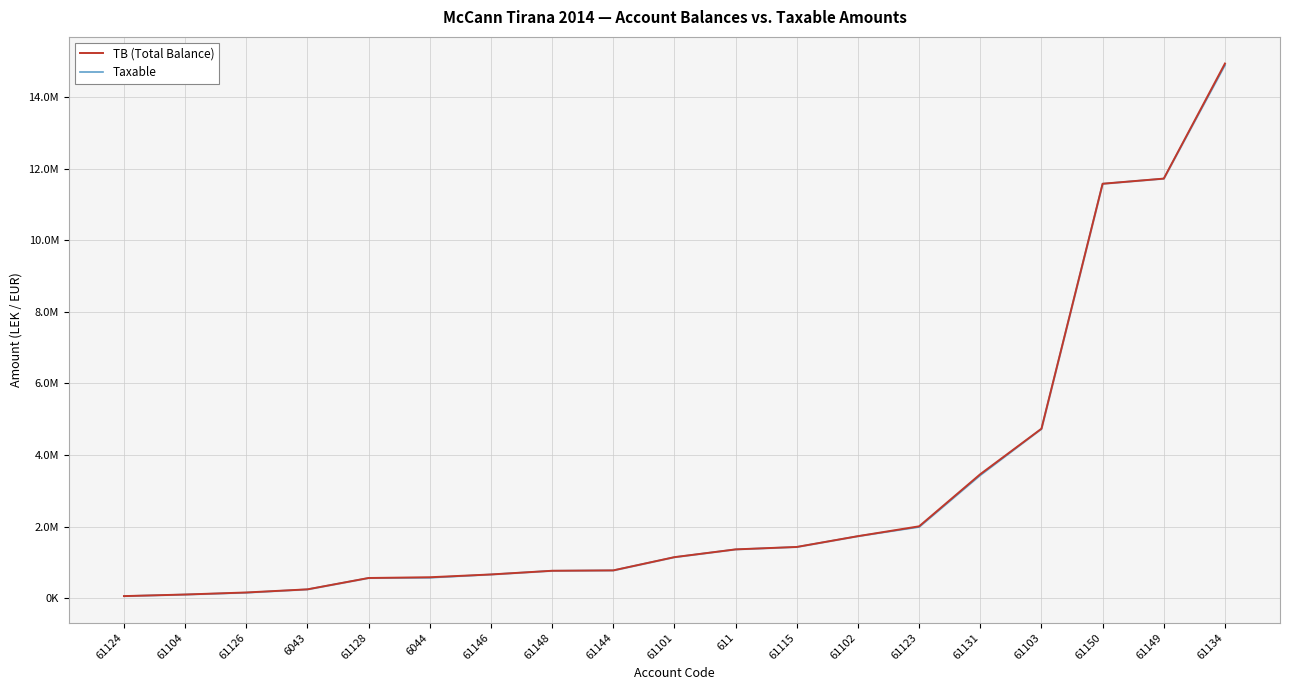

List the series in order of their overall mean, highest first.

TB (Total Balance), Taxable